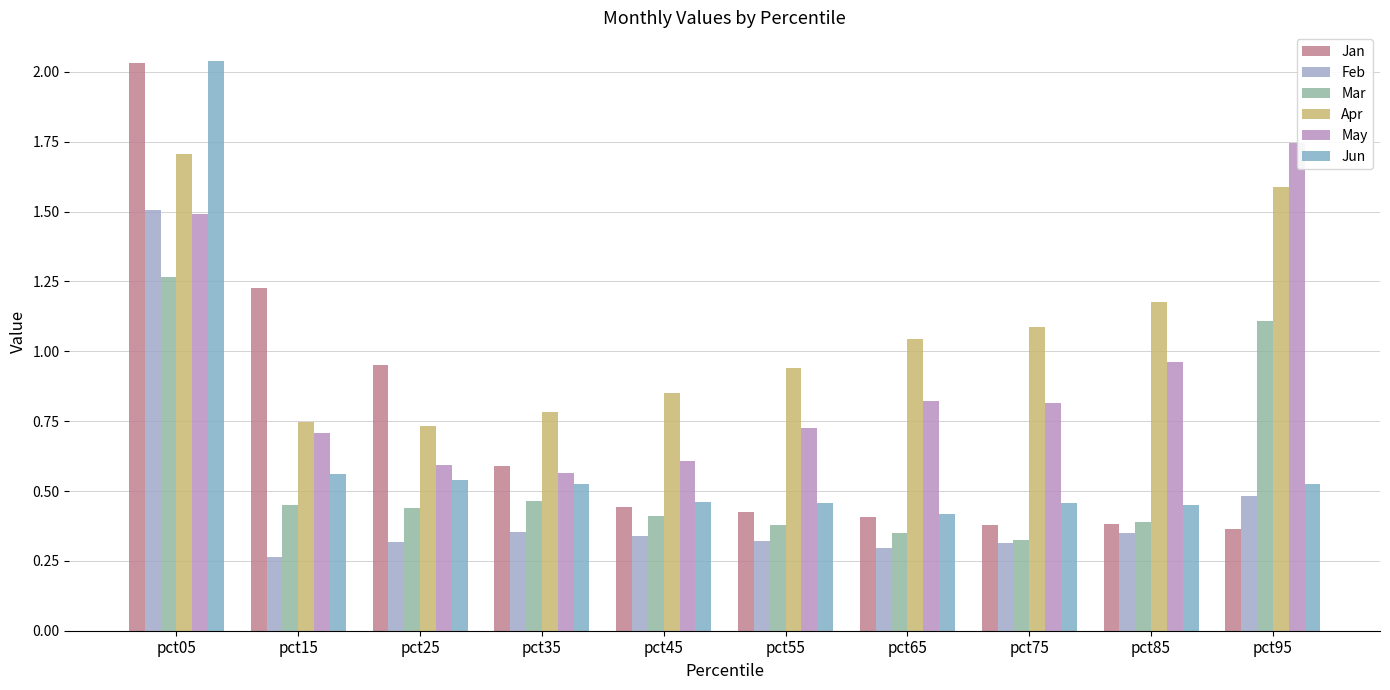

What is the value of the Feb bar at the 2nd from the left?

0.3